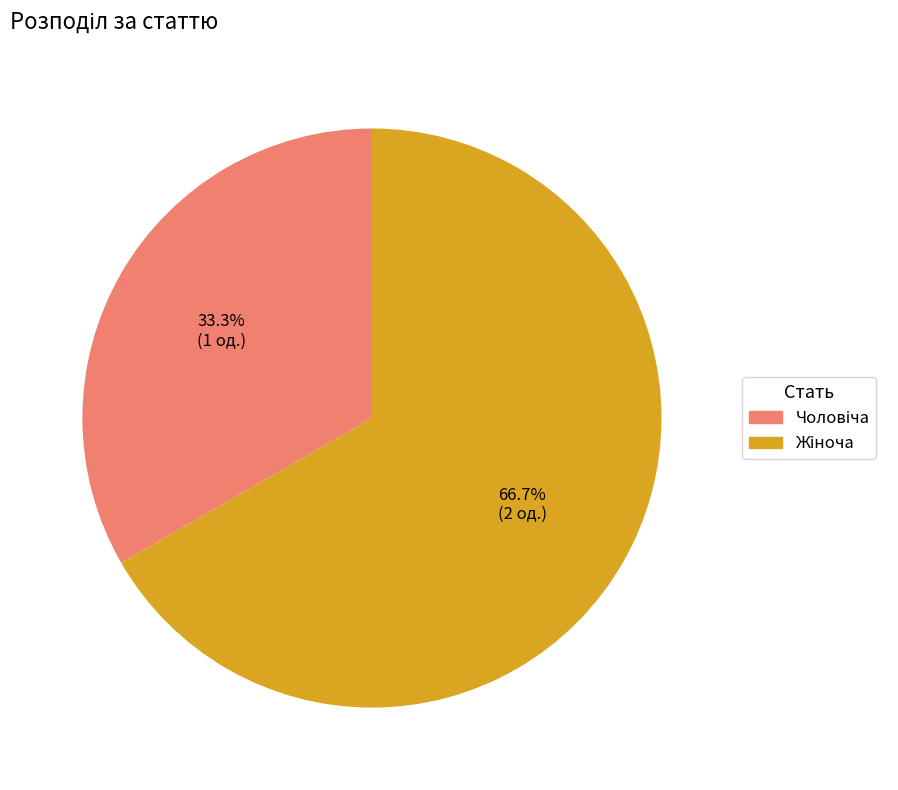

Is there any slice that represents more than half of the pie?

Yes